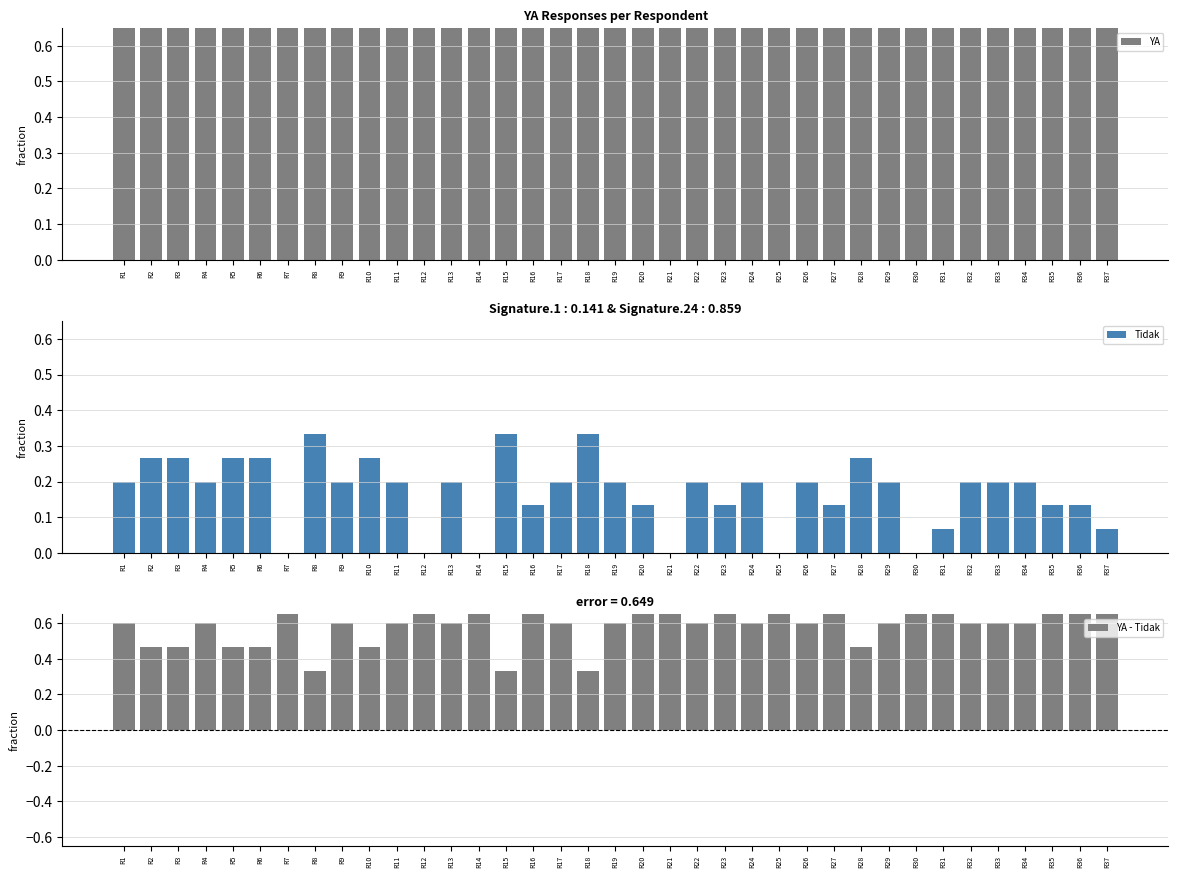

What is the difference between the maximum and minimum values in the YA series?

0.3